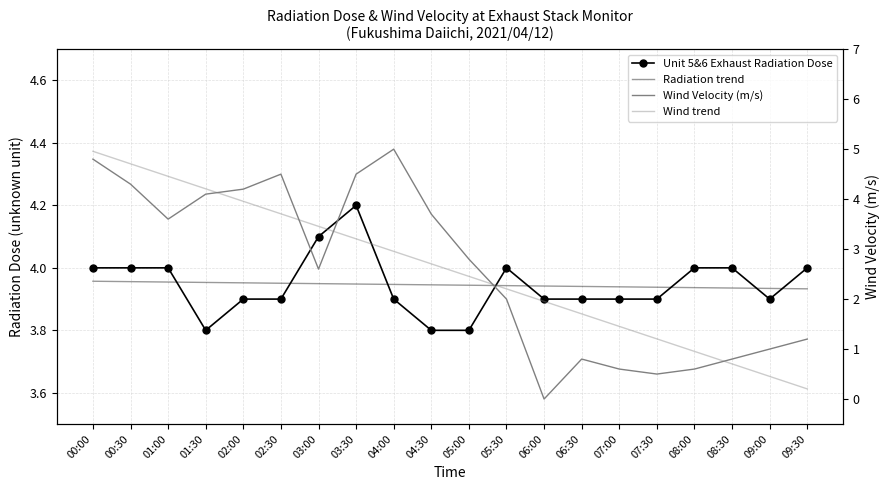

How many categories are shown in the chart?

20